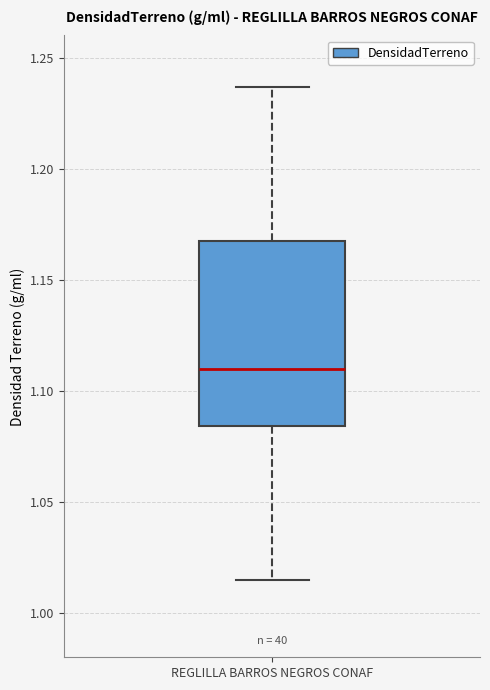

Transcribe this box plot: give where the median line is, the range the box spans, and where the two whiskers end, as read against the y-axis. The values are not printed on the chart, so give them approximately, as read against the axis.

median 1.110, box 1.085 to 1.165, whiskers 1.015 to 1.235